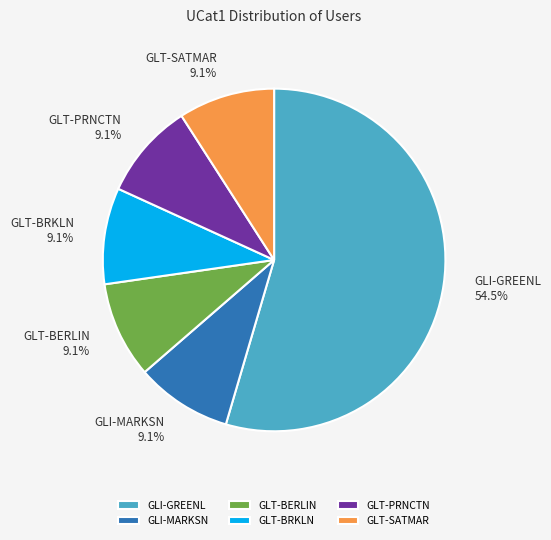

The GLT-BRKLN slice represents 1% of the pie. True or false?

False